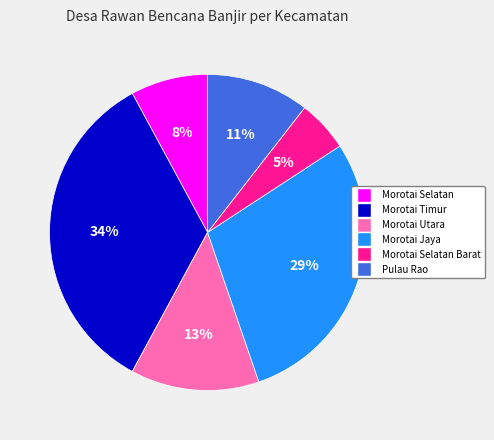

To the nearest percent, what is the difference between the largest and smallest slice percentages?

29%